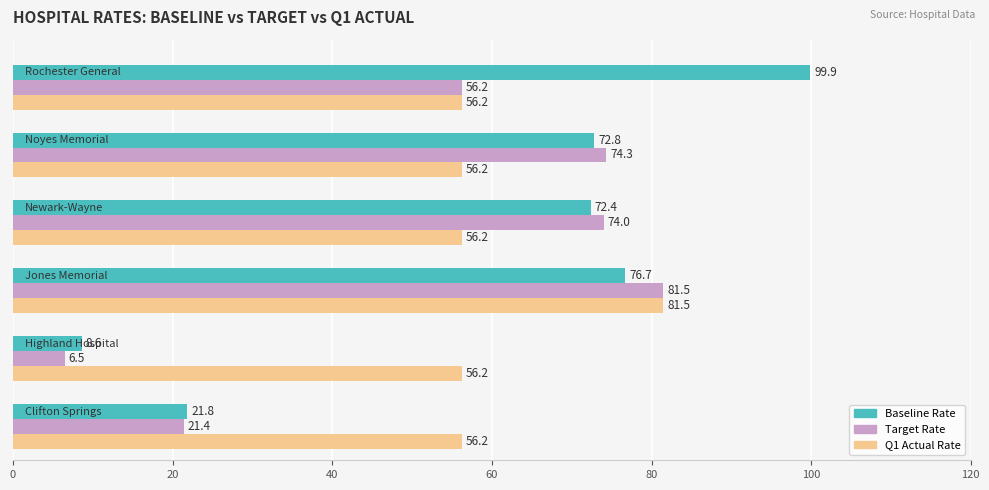

Which series has the widest spread of values?

Baseline Rate